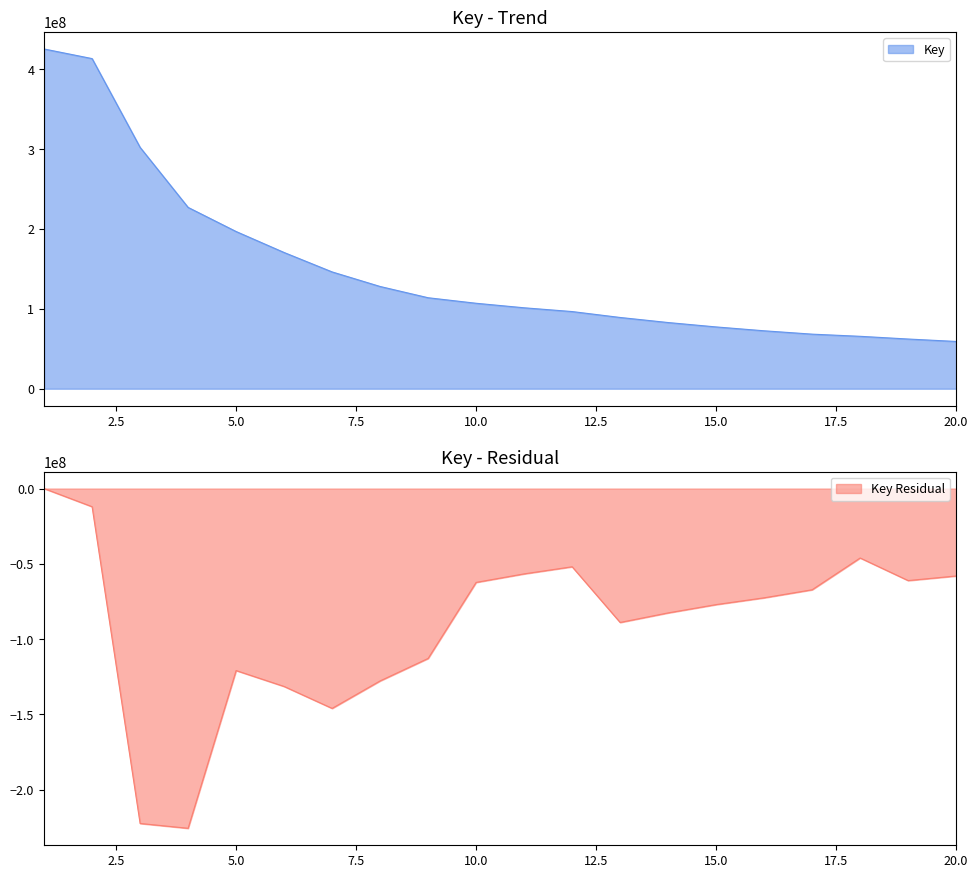

What is the highest value of the Key series?

425523556.0